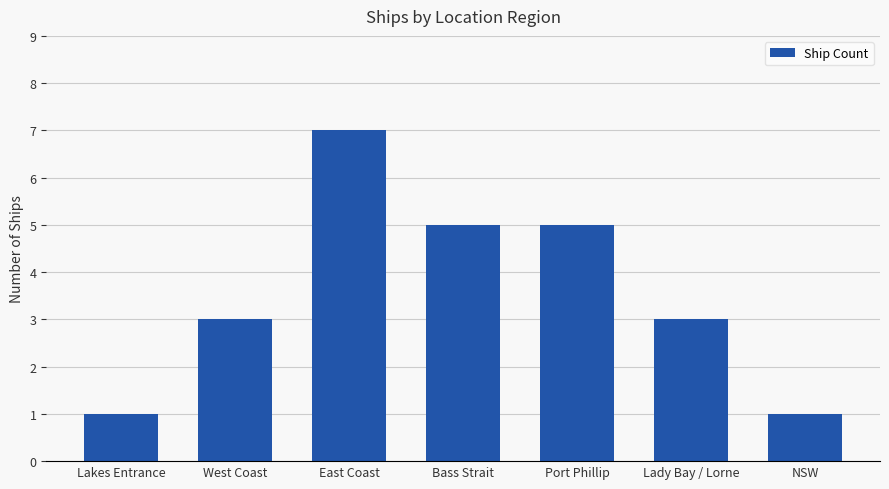

Reading left to right, what are all the values shown in this chart?

1	3	7	5	5	3	1